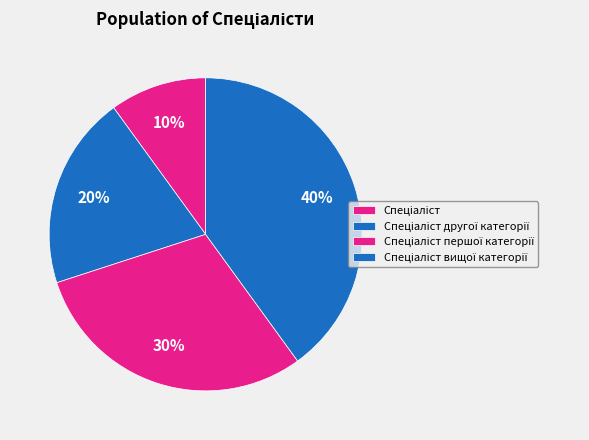

Is there a majority slice in this chart?

No